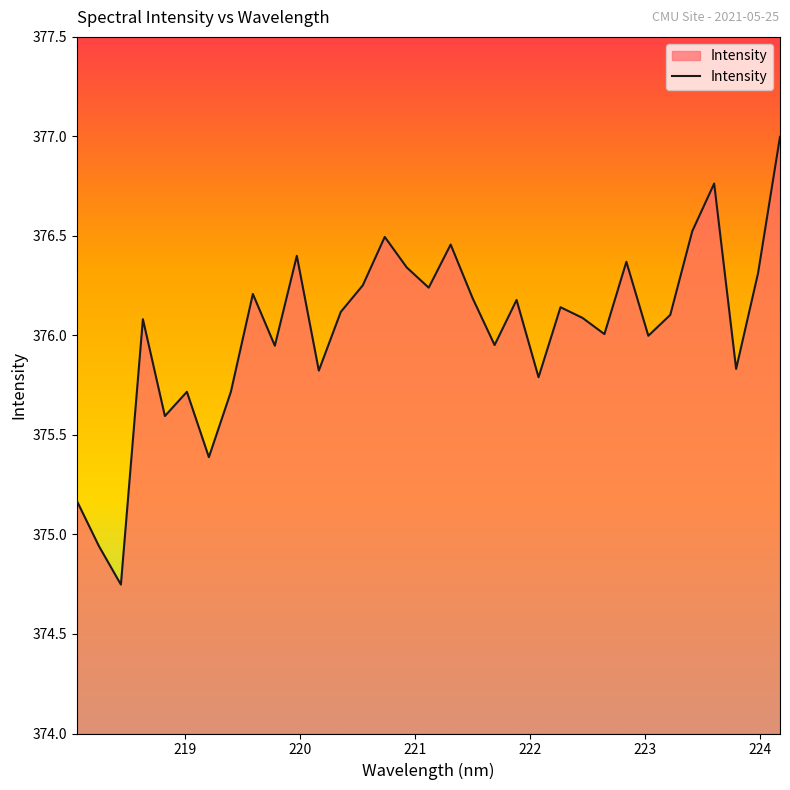

What is the greatest value displayed?

377.0